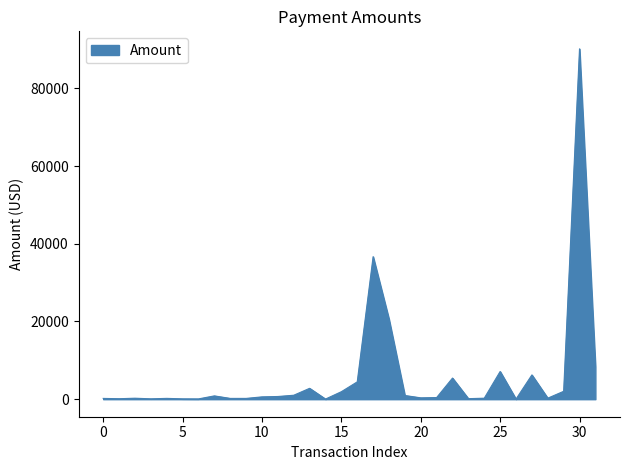

What is the greatest value displayed?

90149.6